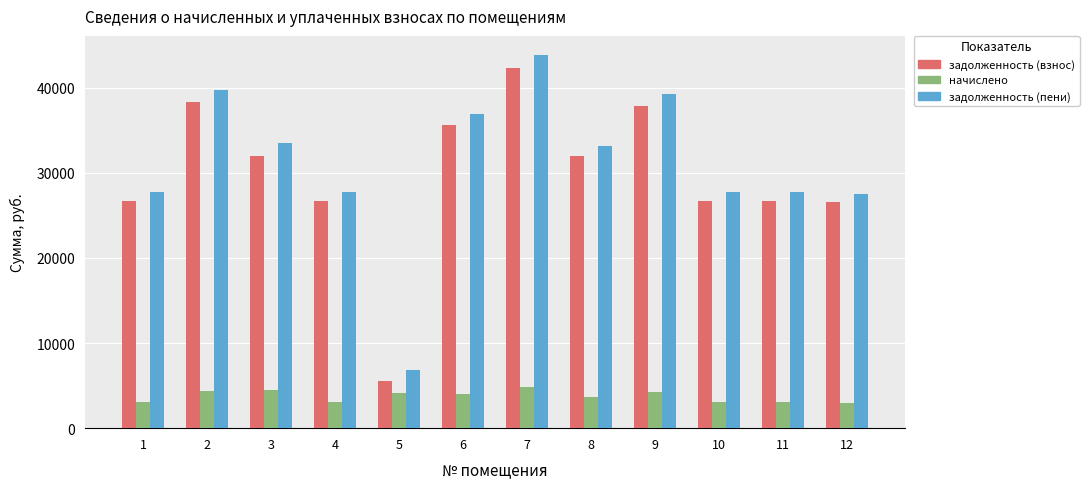

How many bars are there in each group?

3